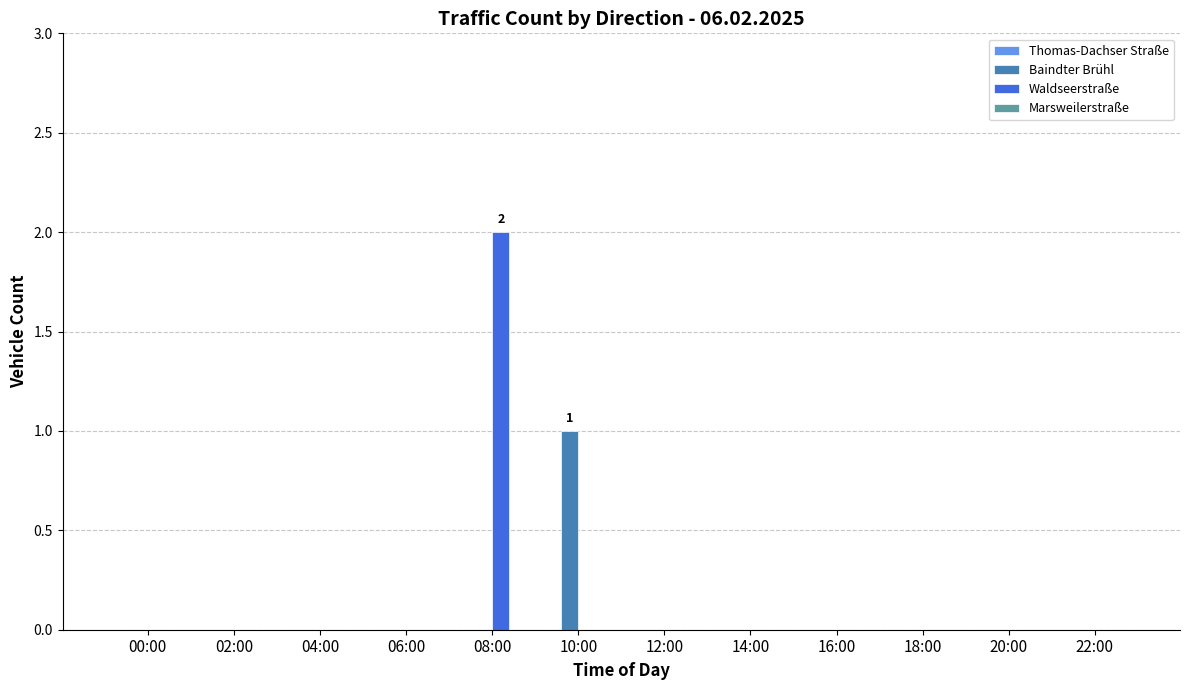

Reading left to right, what are all the values shown in this chart?

Baindter Brühl: 00:00=0	02:00=0	04:00=0	06:00=0	08:00=0	10:00=1	12:00=0	14:00=0	16:00=0	18:00=0	20:00=0	22:00=0
Waldseerstraße: 00:00=0	02:00=0	04:00=0	06:00=0	08:00=2	10:00=0	12:00=0	14:00=0	16:00=0	18:00=0	20:00=0	22:00=0